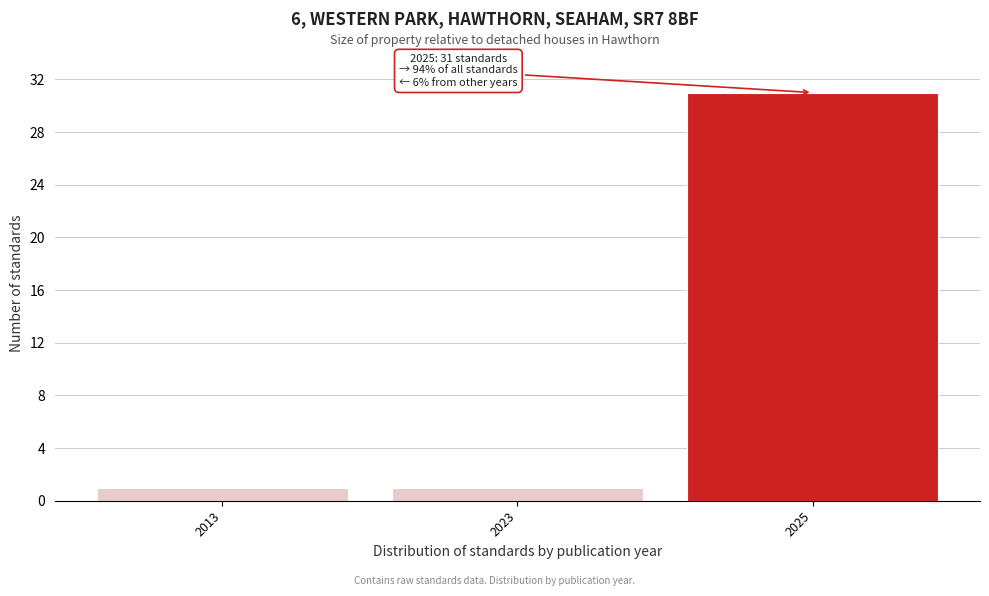

Reading left to right, extract all data points from this chart.

1	1	31